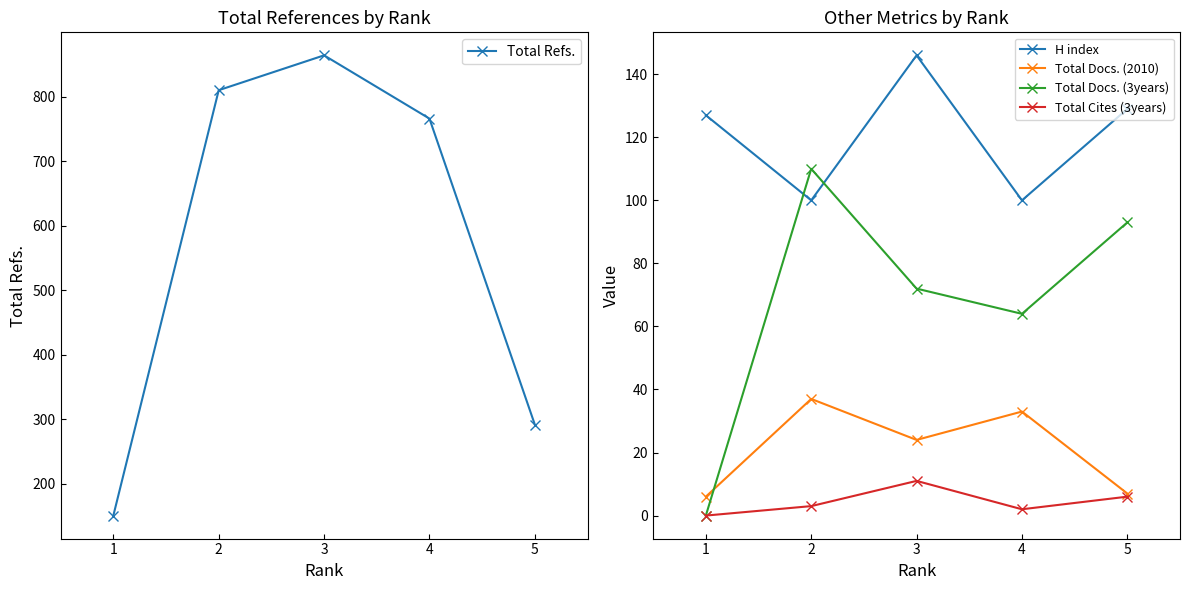

At how many categories does at least one series exceed 187?

4